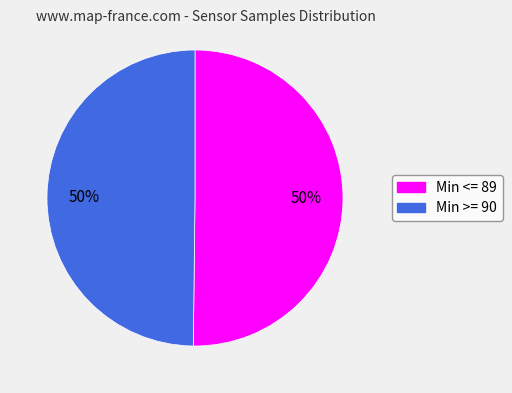

Count the number of slices in the pie.

2